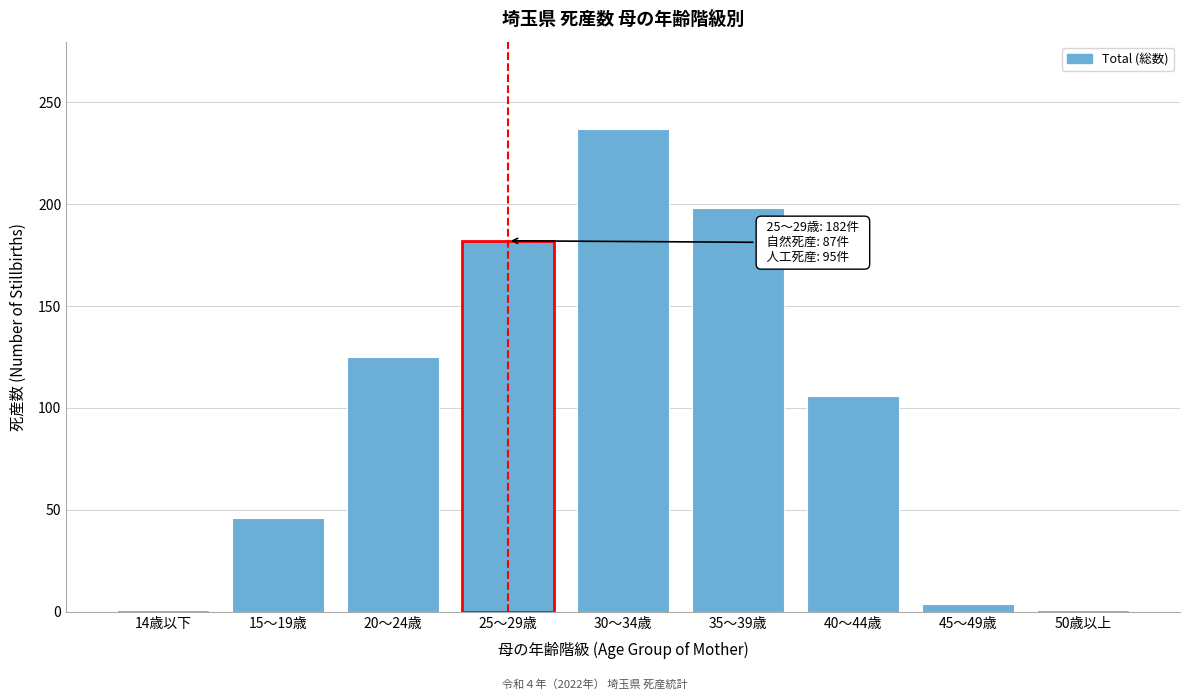

Reading left to right, what are all the values shown in this chart?

14歳以下=1	15～19歳=46	20～24歳=125	25～29歳=182	30～34歳=237	35～39歳=198	40～44歳=106	45～49歳=4	50歳以上=1